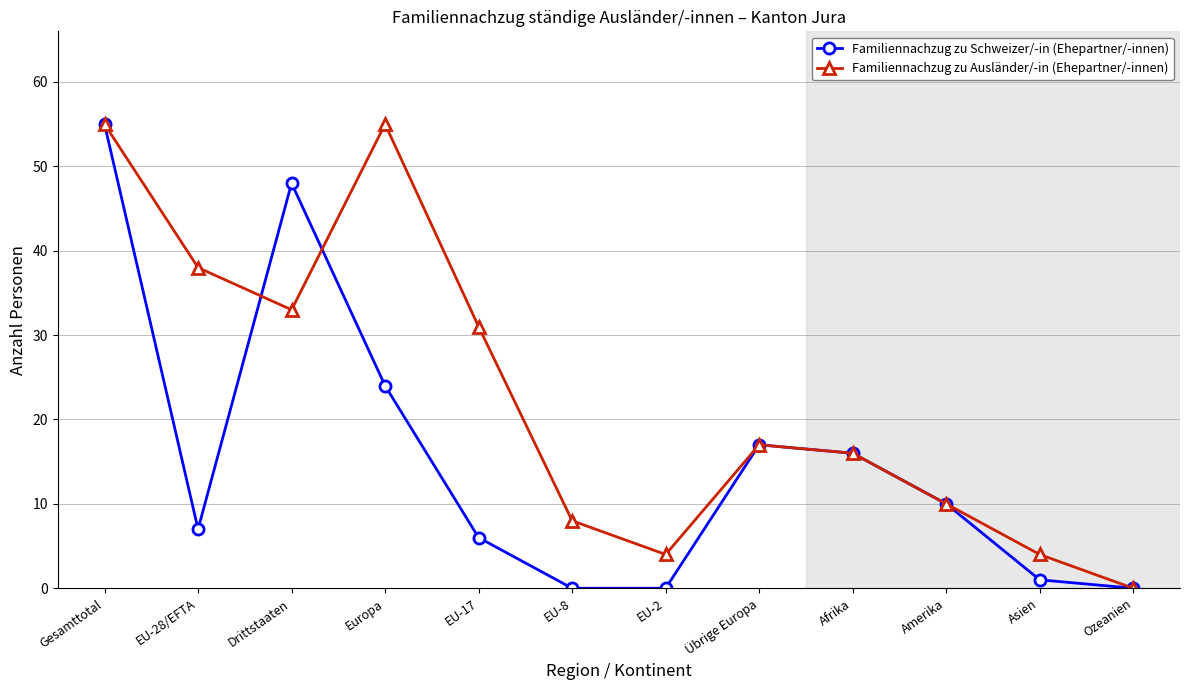

What is the label of the 7th point from the left?

EU-2